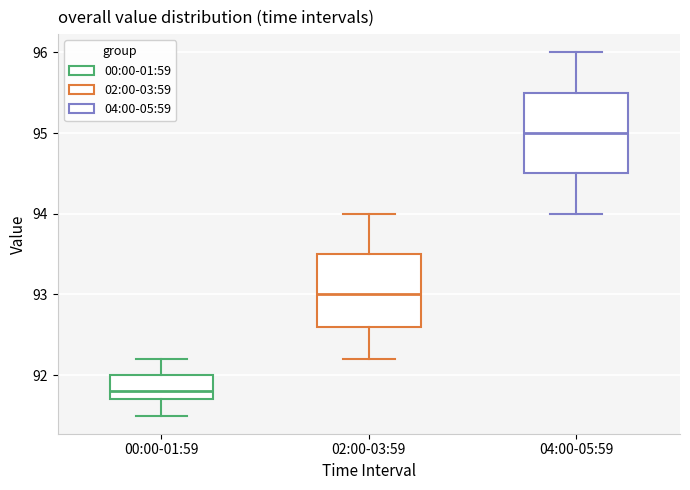

Reading left to right, transcribe this box plot: for each box, give where its median line is, the range the box spans, and where its two whiskers end, as read against the y-axis. The values are not printed on the chart, so give them approximately, as read against the axis.

00:00-01:59: median 91.8, box 91.7 to 92.0, whiskers 91.5 to 92.2
02:00-03:59: median 93.0, box 92.6 to 93.5, whiskers 92.2 to 94.0
04:00-05:59: median 95.0, box 94.5 to 95.5, whiskers 94.0 to 96.0